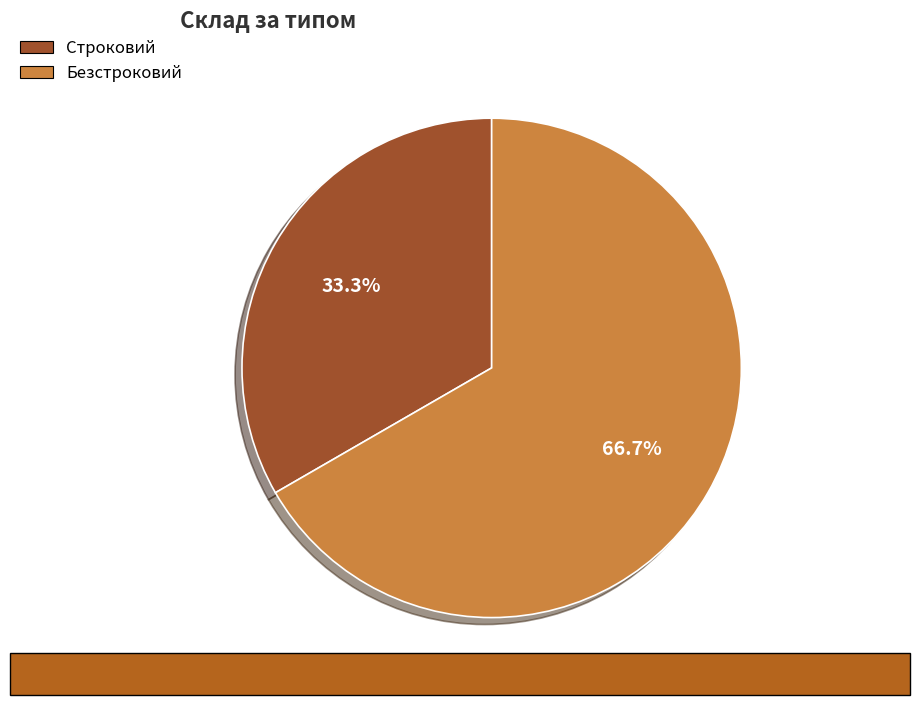

How many segments does this pie chart have?

2